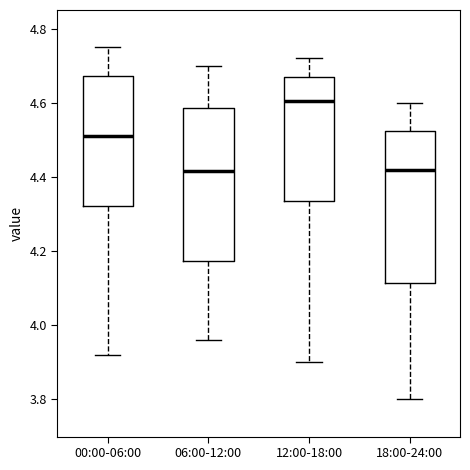

Reading left to right, read every box against the y-axis: the position of its median line, the range the box covers, and the ends of its whiskers. The values are not printed on the chart, so give them approximately, as read against the axis.

00:00-06:00: median 4.52, box 4.32 to 4.68, whiskers 3.92 to 4.76
06:00-12:00: median 4.42, box 4.18 to 4.58, whiskers 3.96 to 4.70
12:00-18:00: median 4.60, box 4.34 to 4.68, whiskers 3.90 to 4.72
18:00-24:00: median 4.42, box 4.12 to 4.52, whiskers 3.80 to 4.60